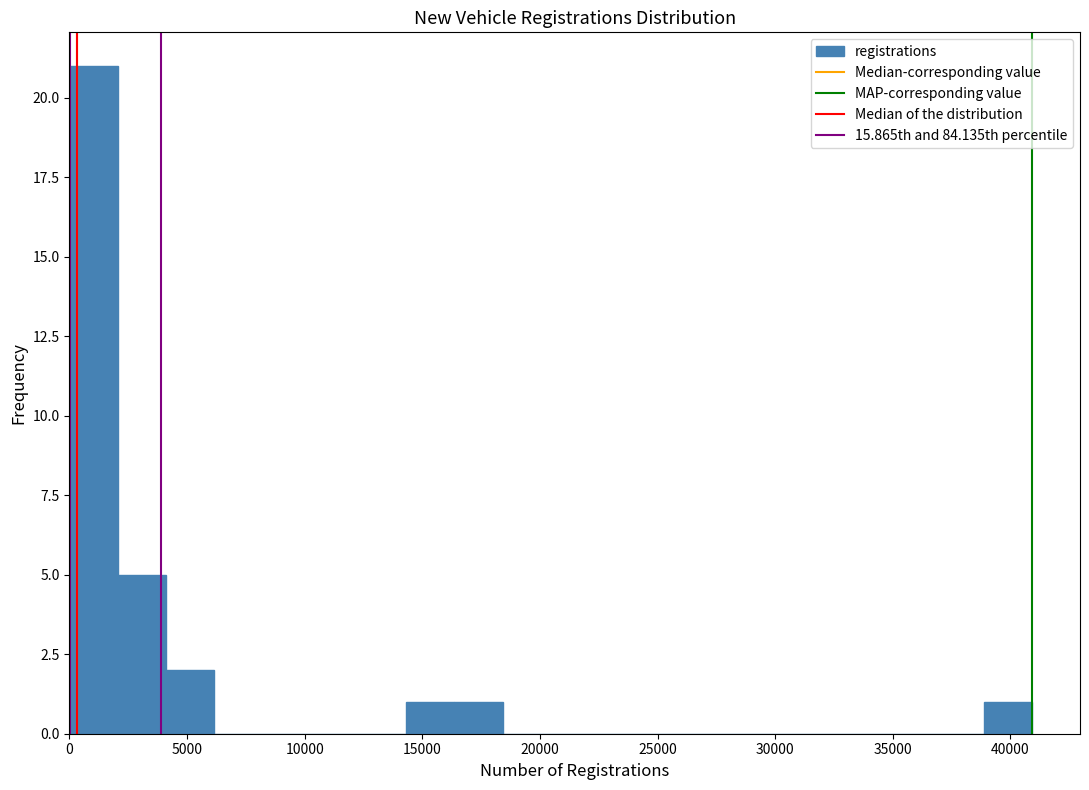

Reading left to right, list every bar in this chart as the range it spans on the x-axis followed by its height. Neither the bar edges nor the heights are printed on the chart, so give them approximately, as read against the axes.

0 to 2000: 21
2000 to 4000: 5
4000 to 6000: 2
6000 to 8000: 0
8000 to 10000: 0
10000 to 12500: 0
12500 to 14500: 0
14500 to 16500: 1
16500 to 18500: 1
18500 to 20500: 0
20500 to 22500: 0
22500 to 24500: 0
24500 to 26500: 0
26500 to 28500: 0
28500 to 30500: 0
30500 to 32500: 0
32500 to 35000: 0
35000 to 37000: 0
37000 to 39000: 0
39000 to 41000: 1